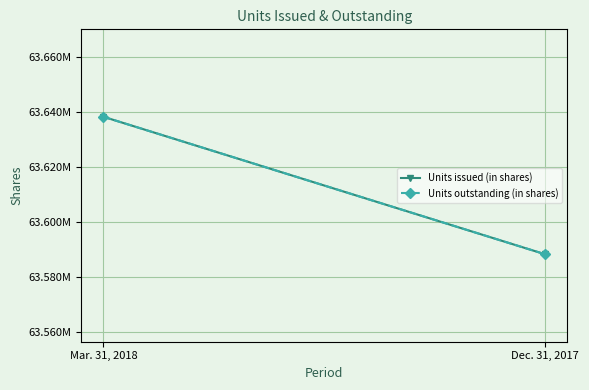

True or false: Units outstanding (in shares) has a value of 63638165 at Mar. 31, 2018.

True